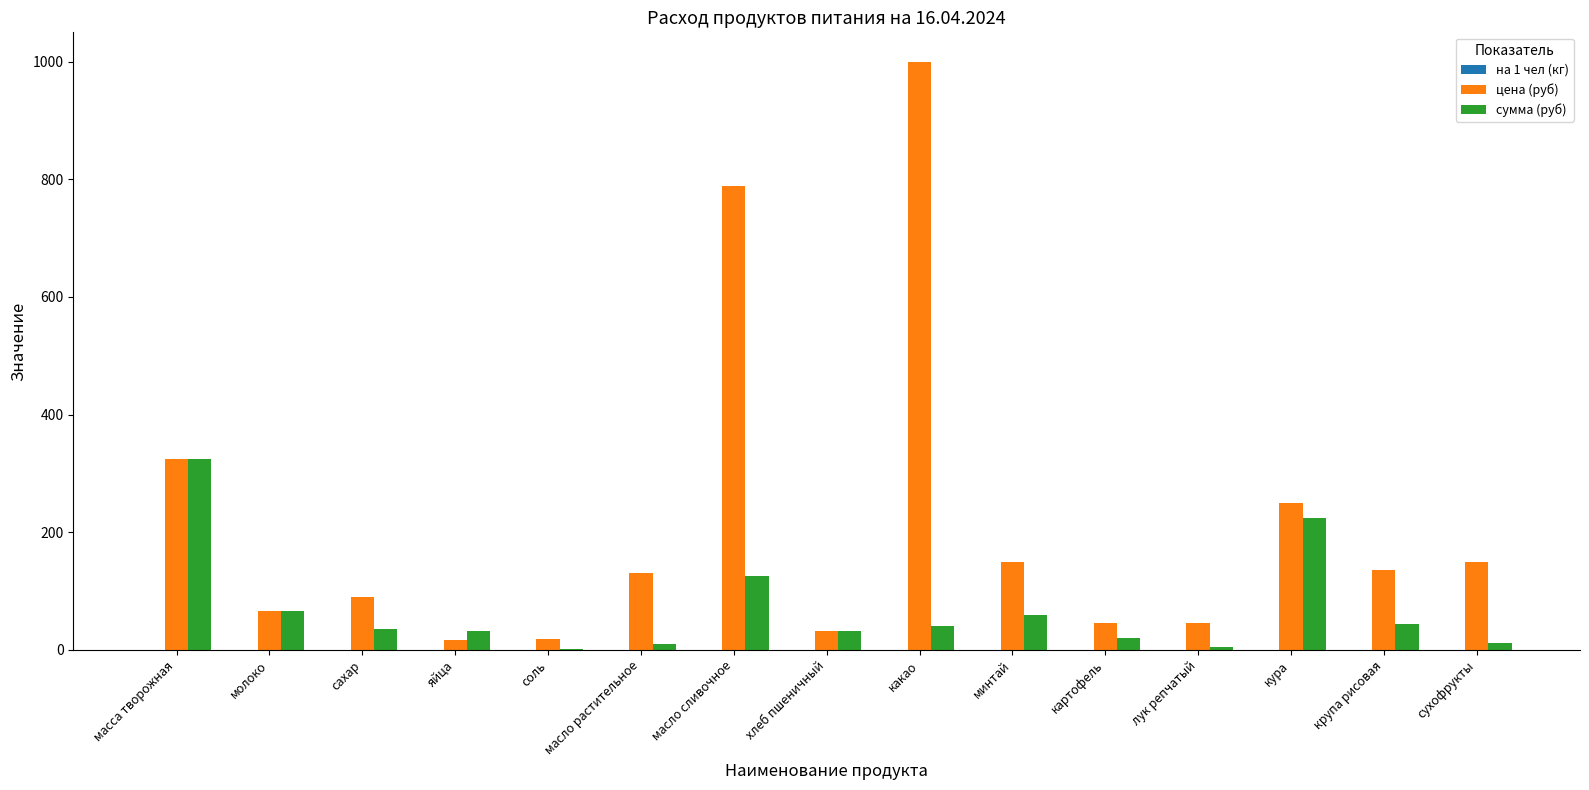

What is the sum of all сумма (руб) values?

1034.2